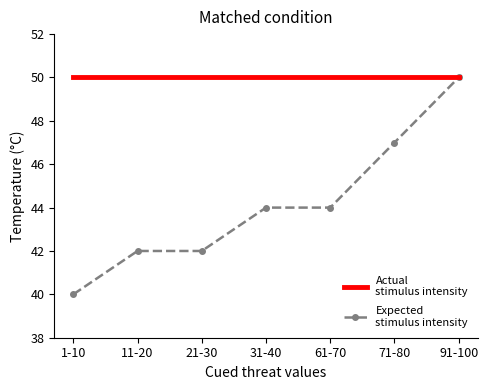

What is the total value across all series at 71-80?

97